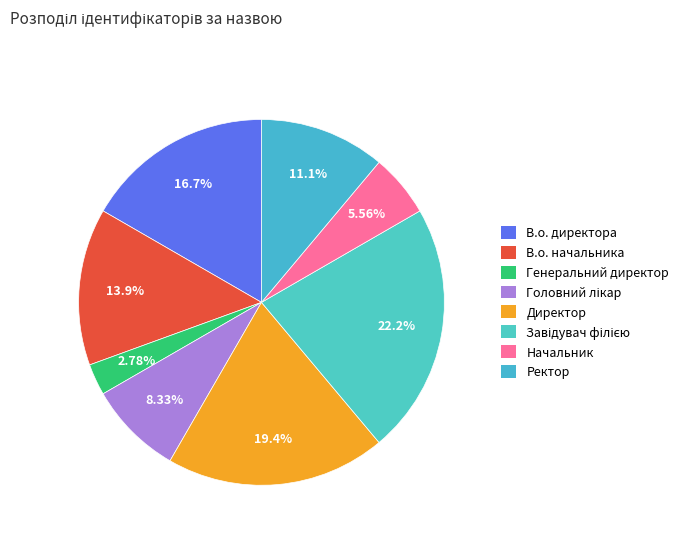

How many segments does this pie chart have?

8